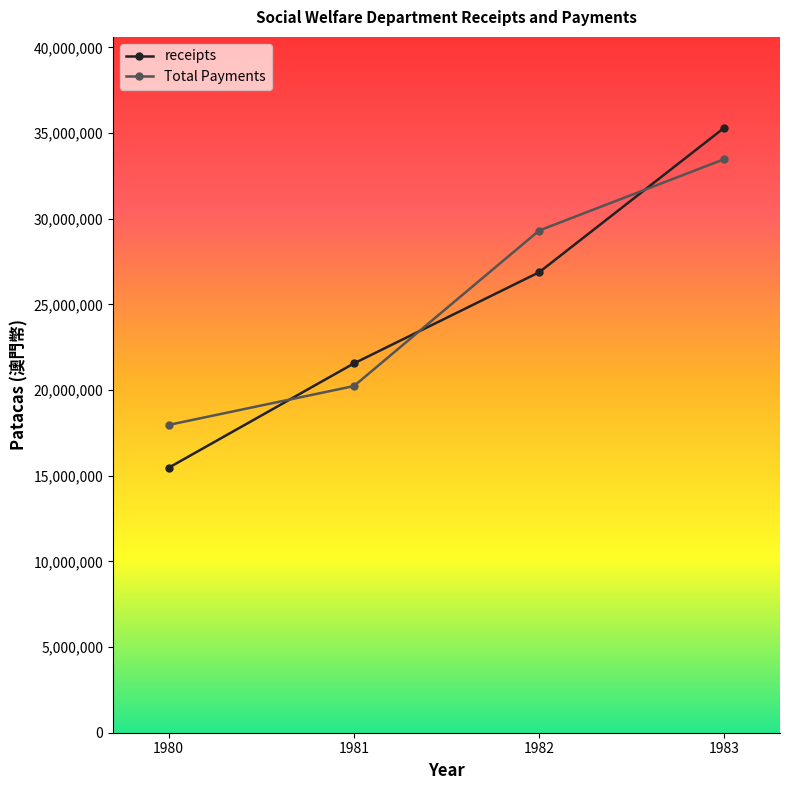

Reading right to left, list all the values displayed in this chart.

receipts: 1983=35313532	1982=26874511	1981=21554095	1980=15465265
Total Payments: 1983=33478711	1982=29309752	1981=20231643	1980=17963882